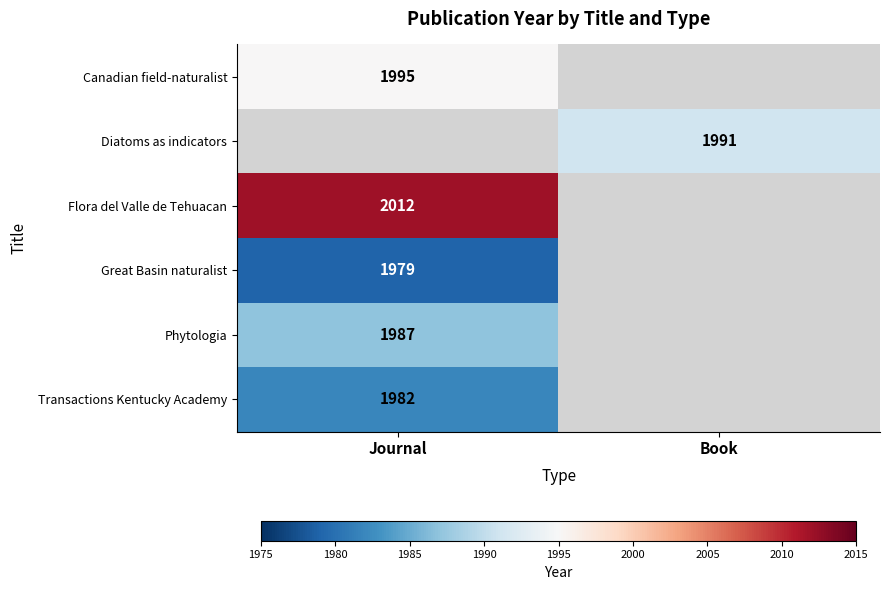

The value of Canadian field-naturalist at Journal is 2729. True or false?

False